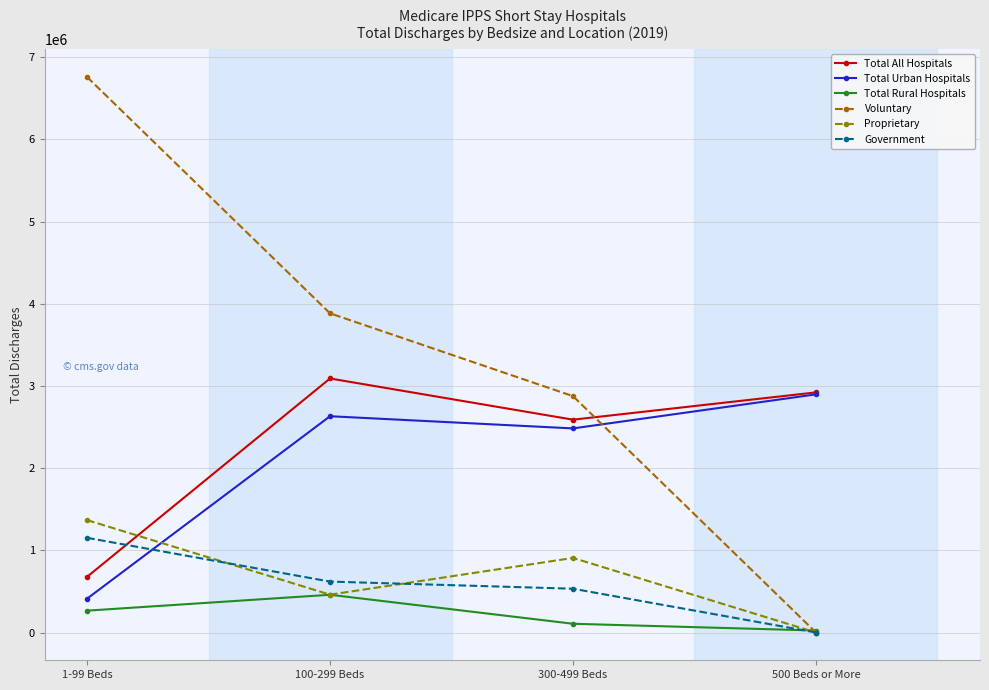

Rank the categories by Total Urban Hospitals value from highest to lowest.

500 Beds or More, 100-299 Beds, 300-499 Beds, 1-99 Beds